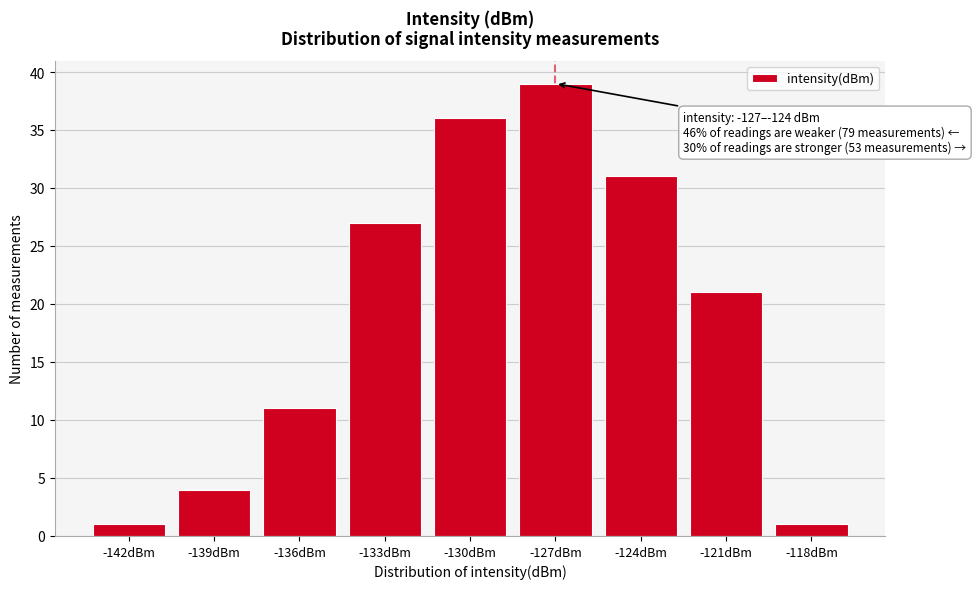

Reading left to right, transcribe all the data shown in this chart.

1	4	11	27	36	39	31	21	1